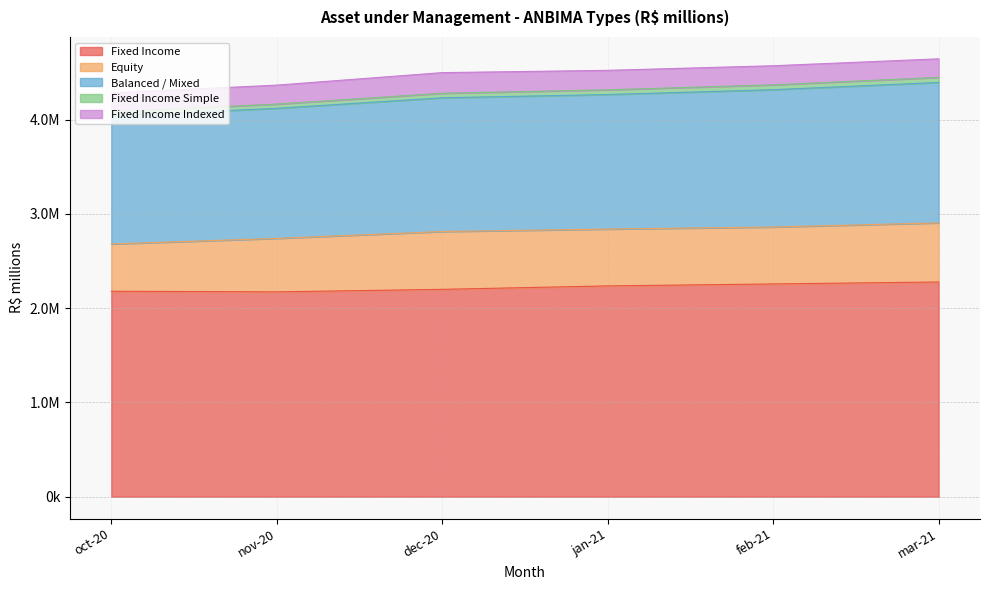

Between oct-20 and dec-20, which is larger?

dec-20